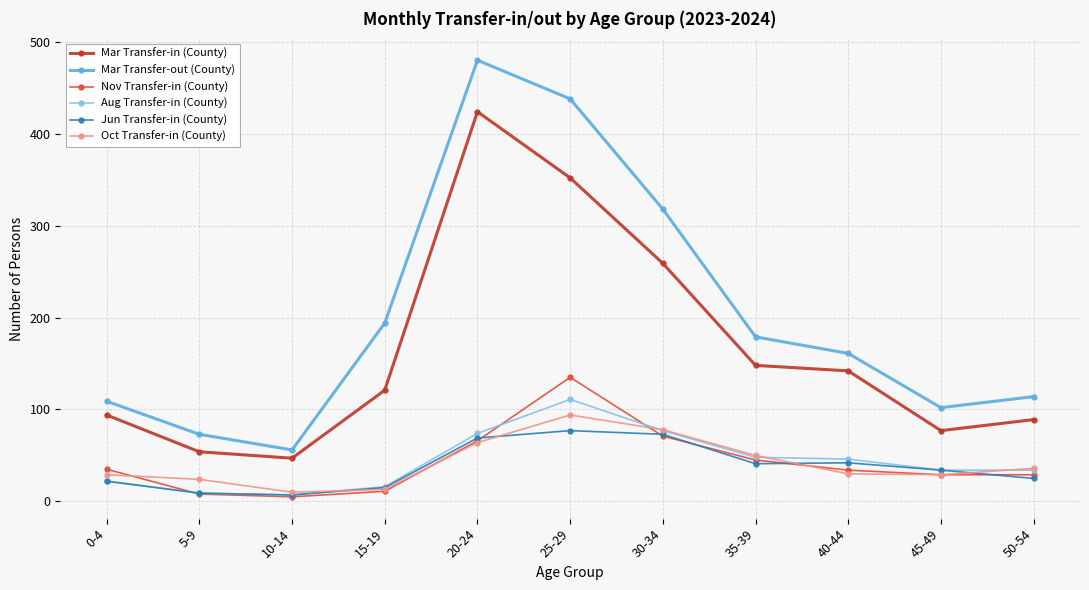

What position from the right is 10-14?

9